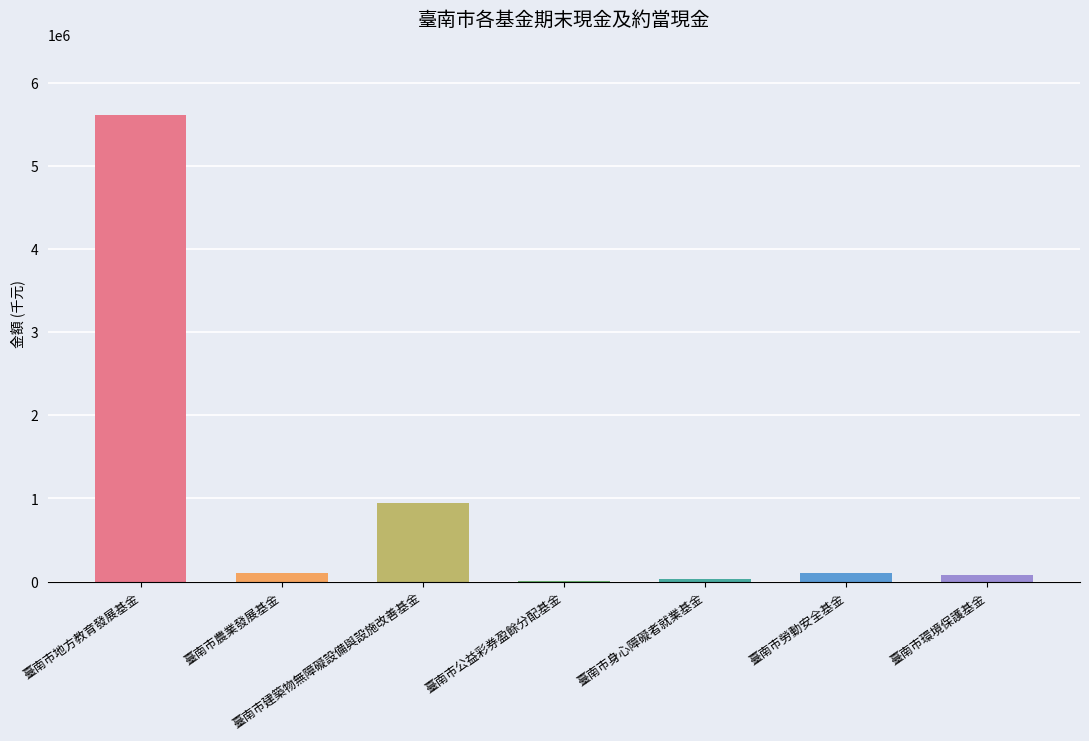

What is the difference between the values at 臺南市地方教育發展基金 and 臺南市公益彩券盈餘分配基金?

5612069